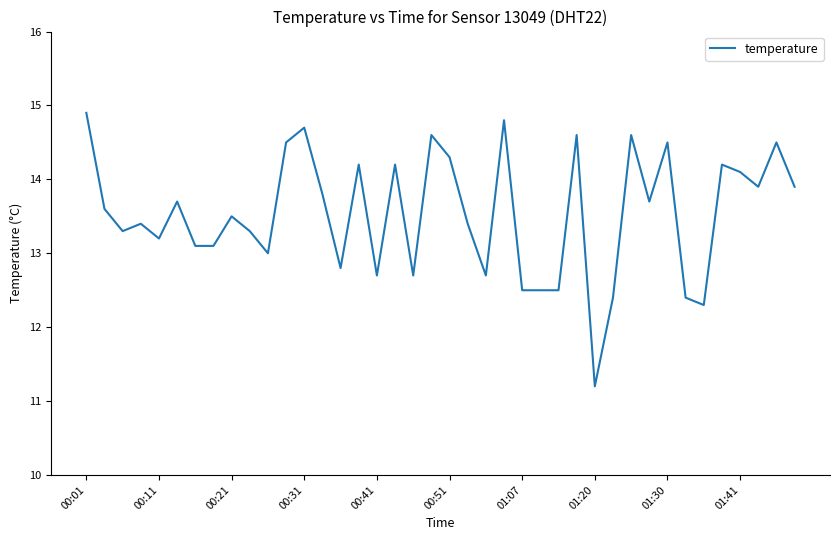

Count the number of categories in the chart.

40